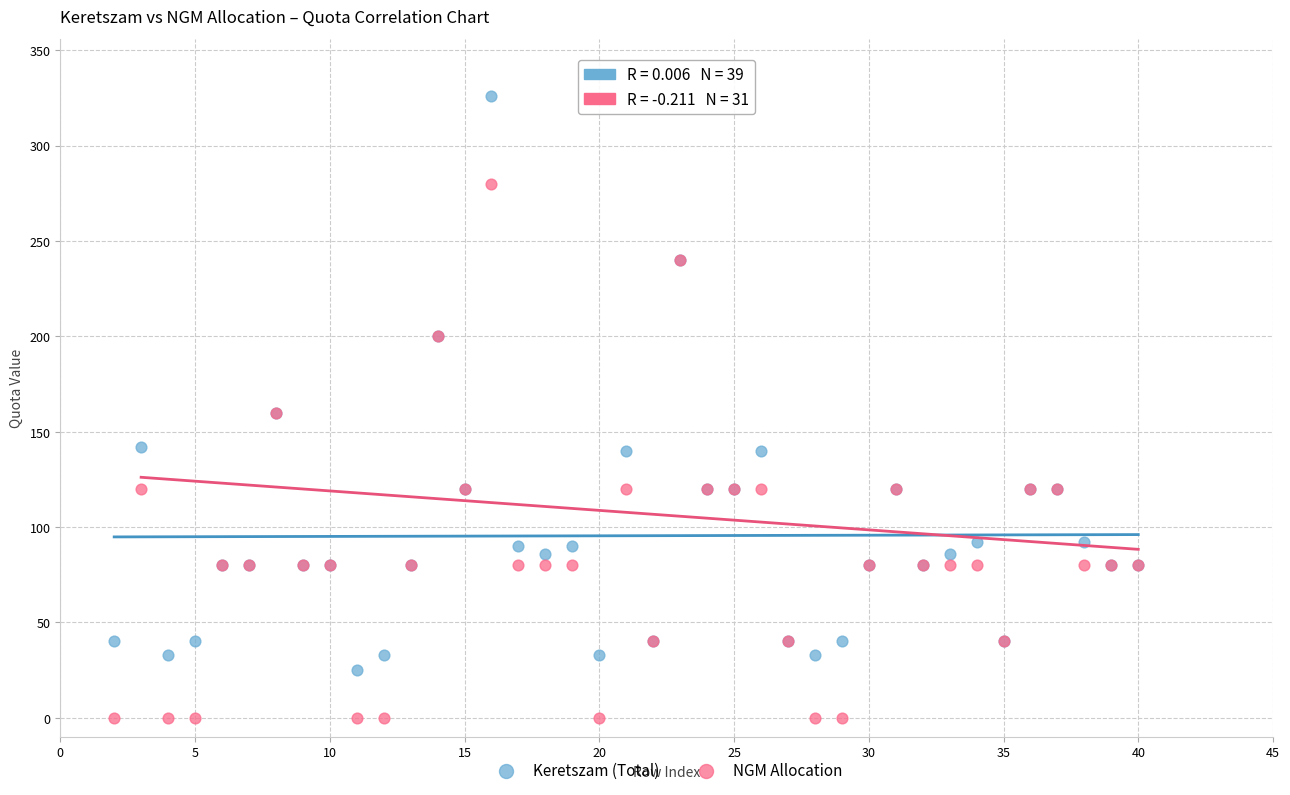

Which series has the widest spread of Y values?

Keretszam (Total)